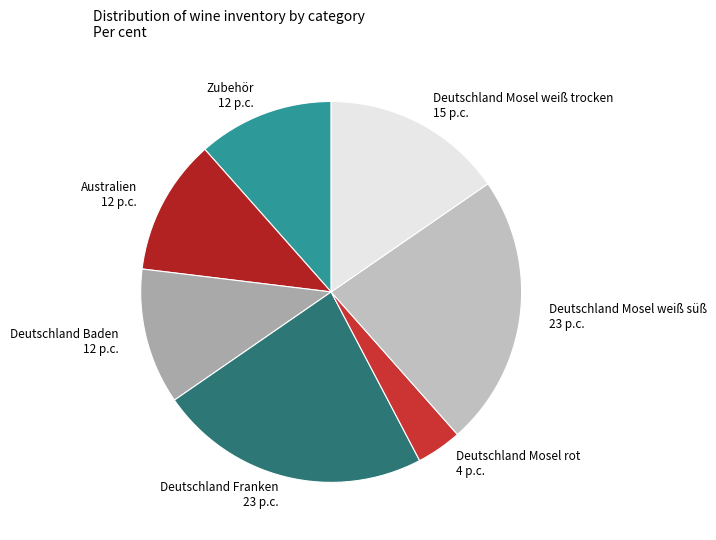

Is it true that Australien is 18% of the pie?

False